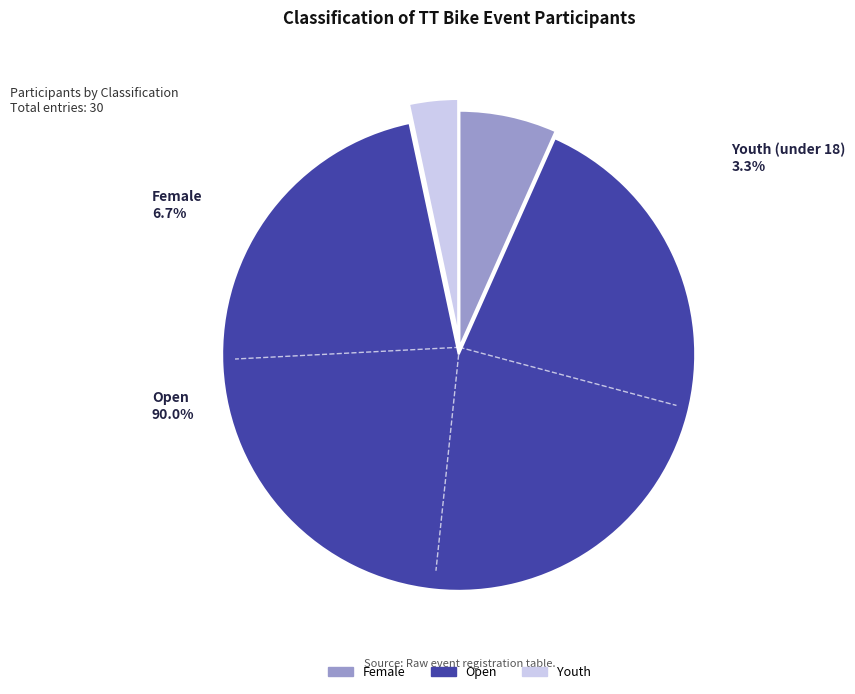

Does Female represent more than half of the total?

No